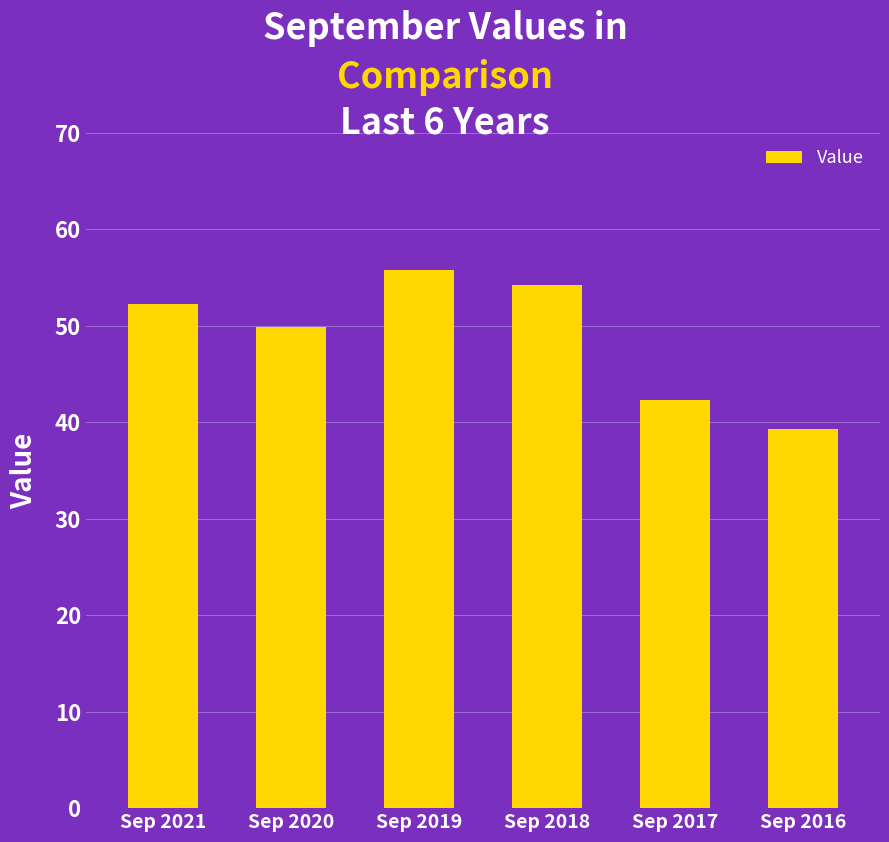

How many data points are less than 52?

3